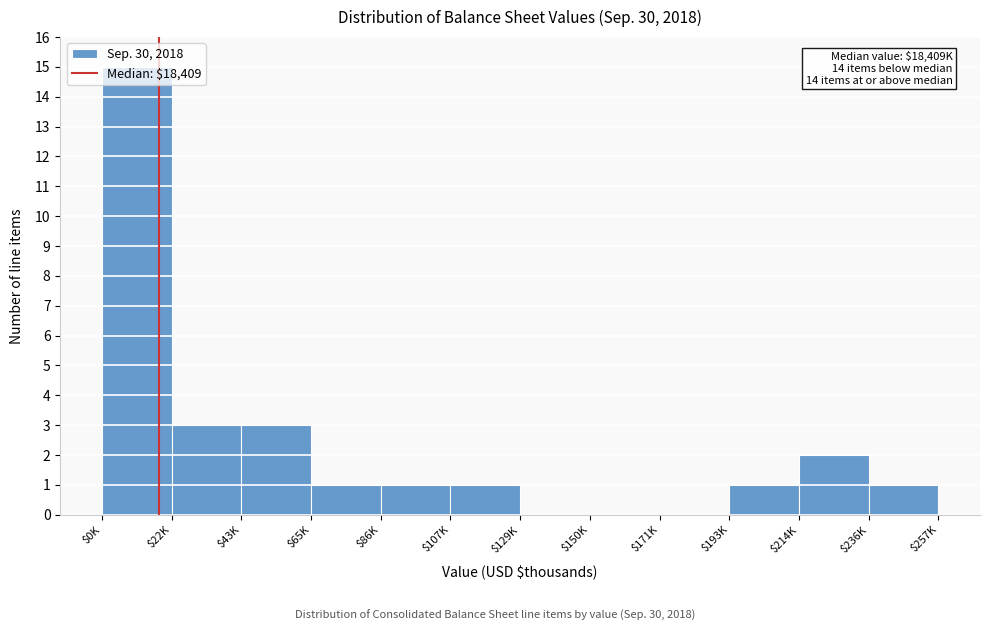

The value at $0K is 15. True or false?

True